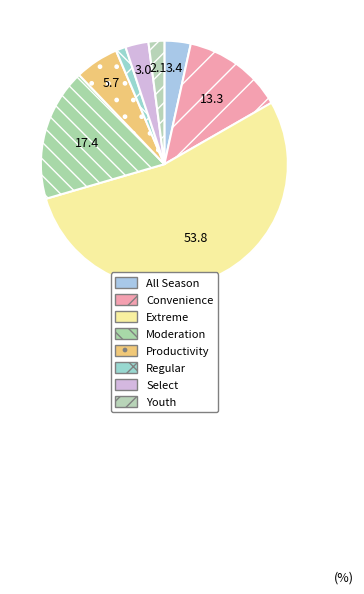

Rank the categories by value from lowest to highest.

Regular, Youth, Select, All Season, Productivity, Convenience, Moderation, Extreme